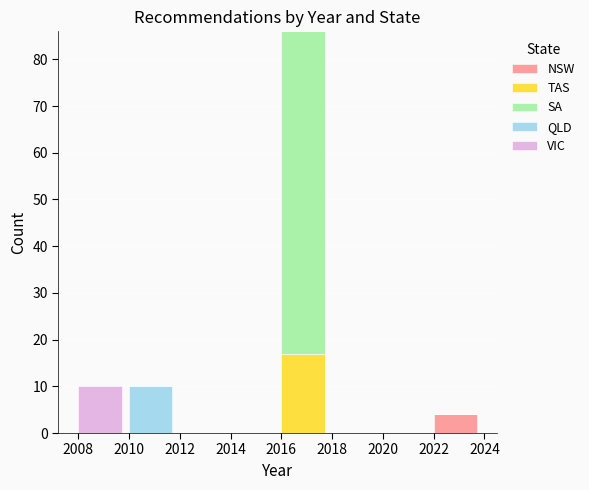

What is the sum of all NSW values?

4